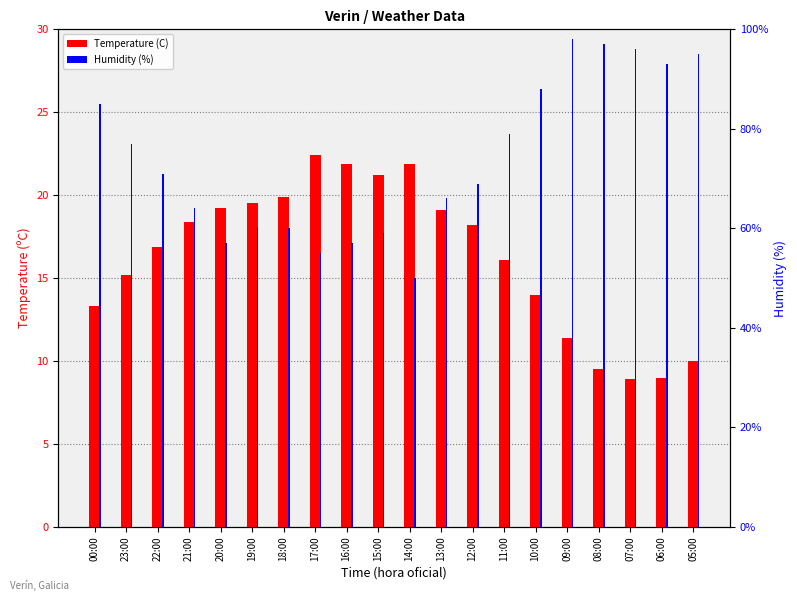

Where is Humidity (%) nearest to the value 74?

23:00